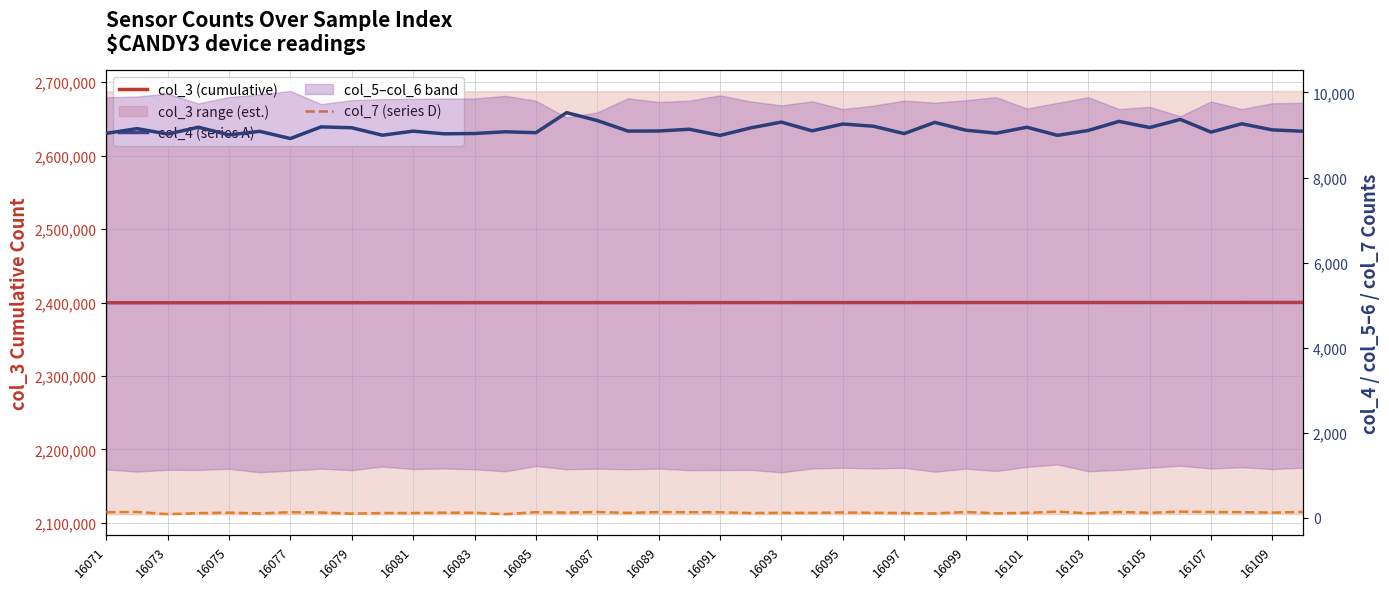

At how many categories does at least one series exceed 303879?

40